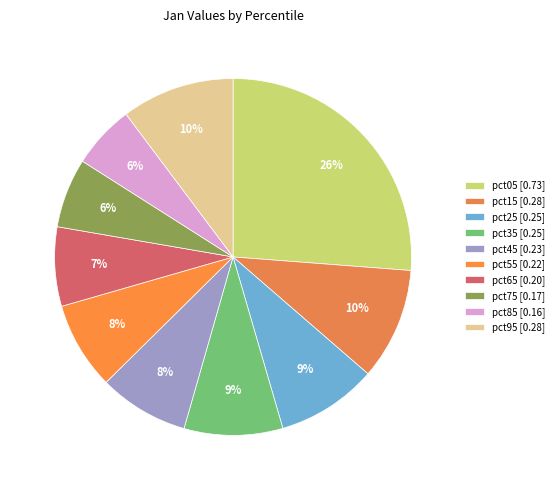

What is the smallest slice in the pie chart?

pct85